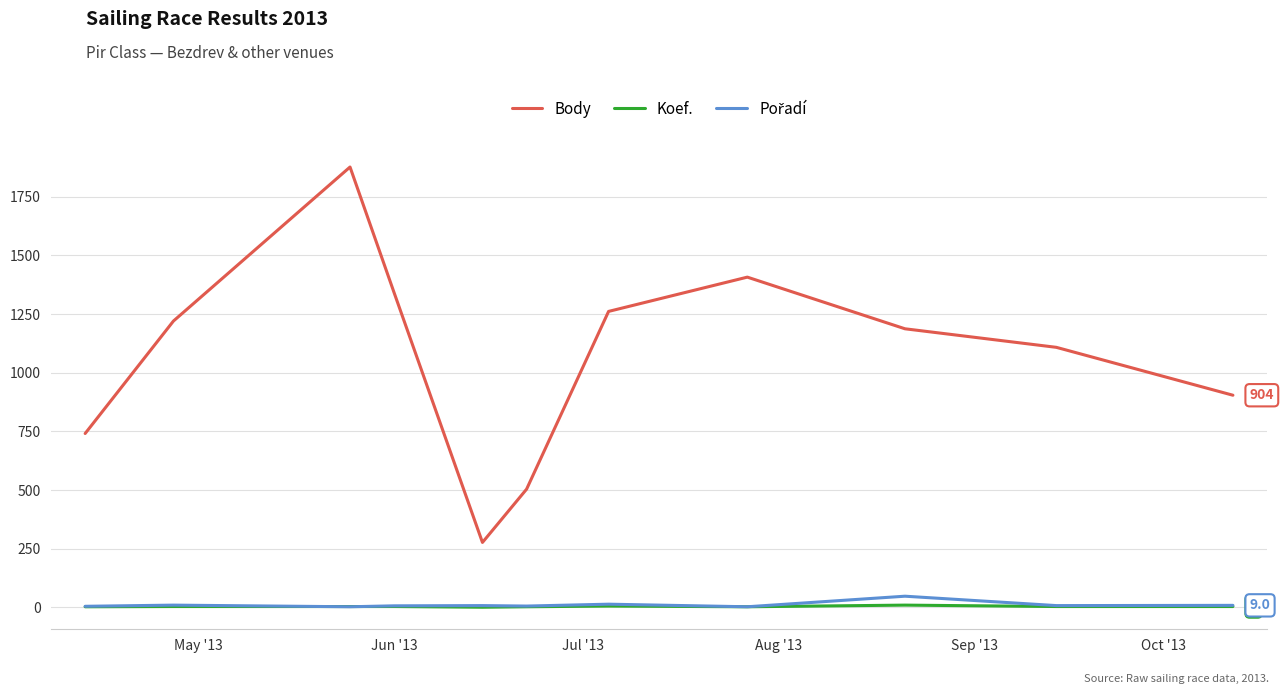

True or false: Koef. and Body cross at least once.

False